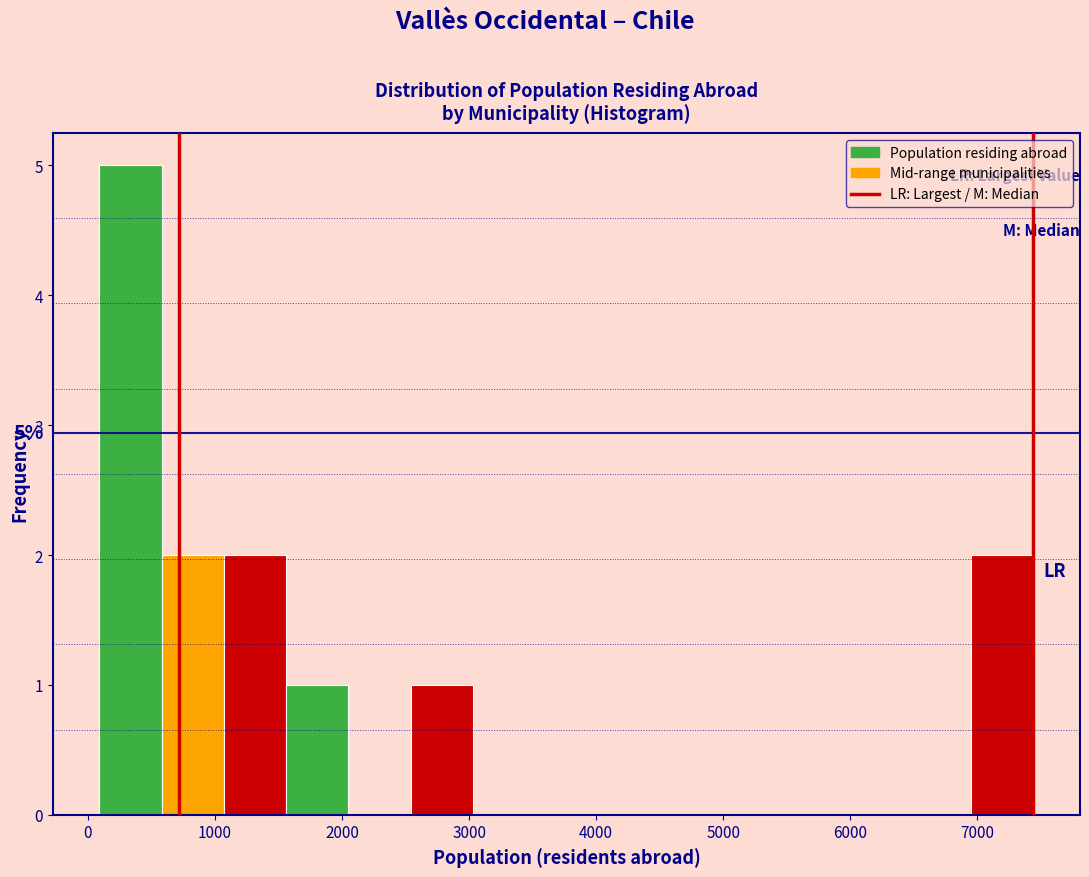

Which range on the x-axis has the tallest bar?

100 to 600